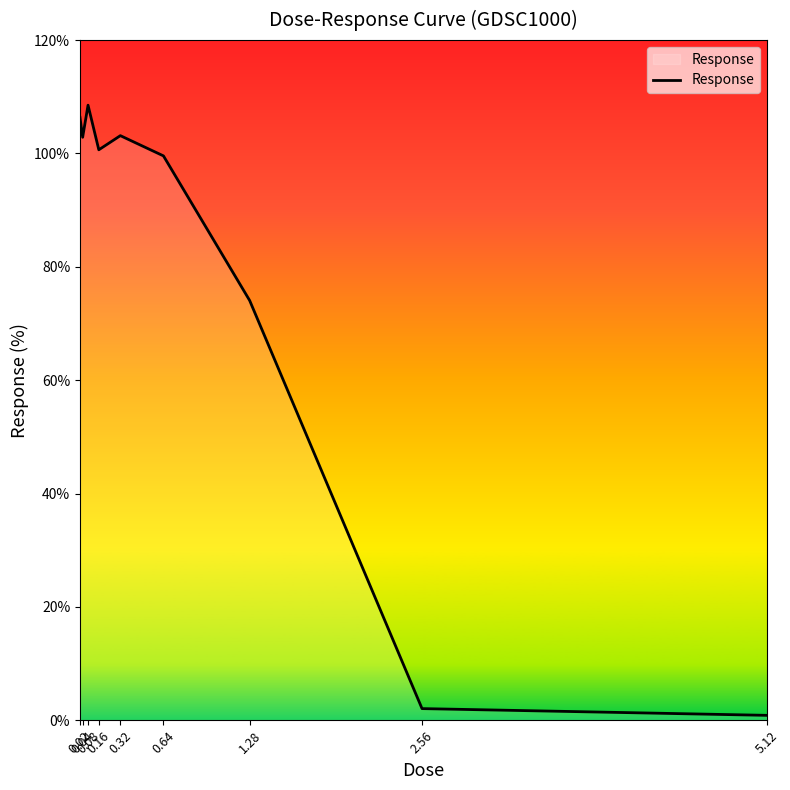

What is the sum of all values?

698.0